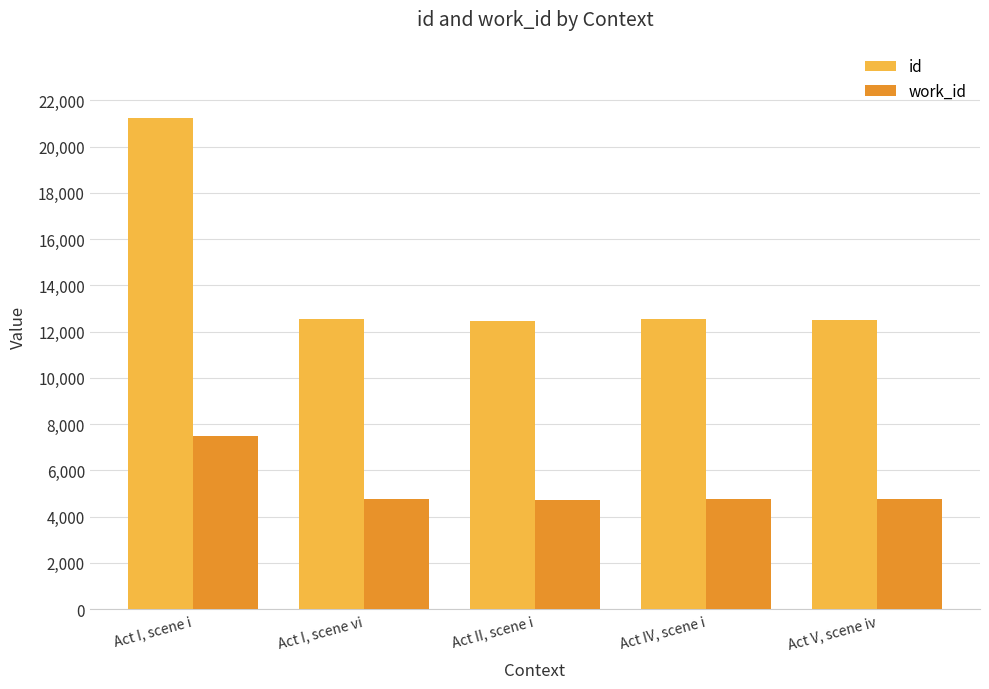

What is the value of the id bar at the 1st from the left?

21235